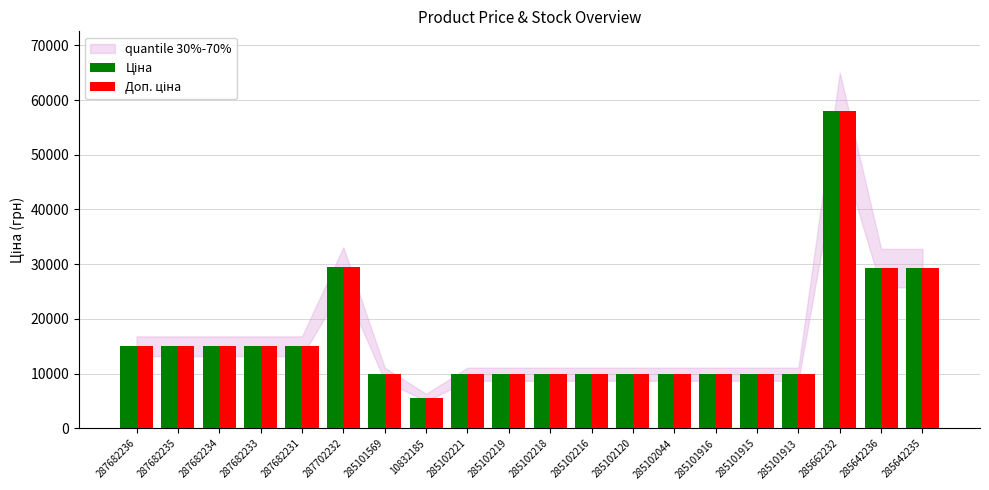

What is the smallest value displayed?

5636.0